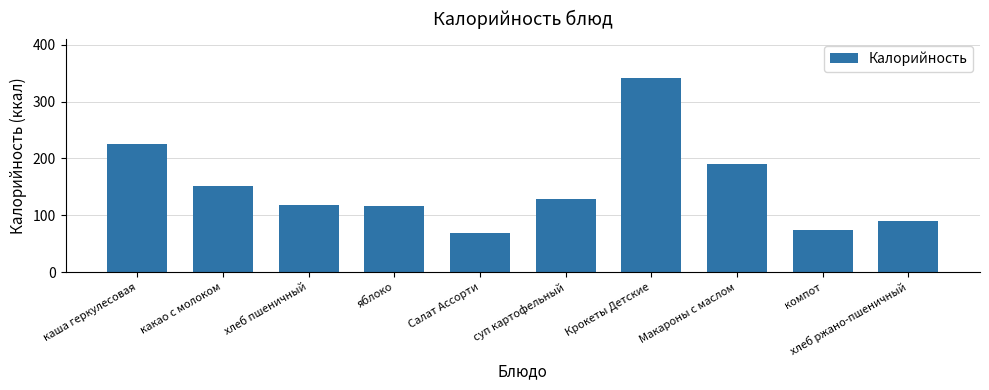

True or false: the data shows 495.8 at Крокеты Детские.

False